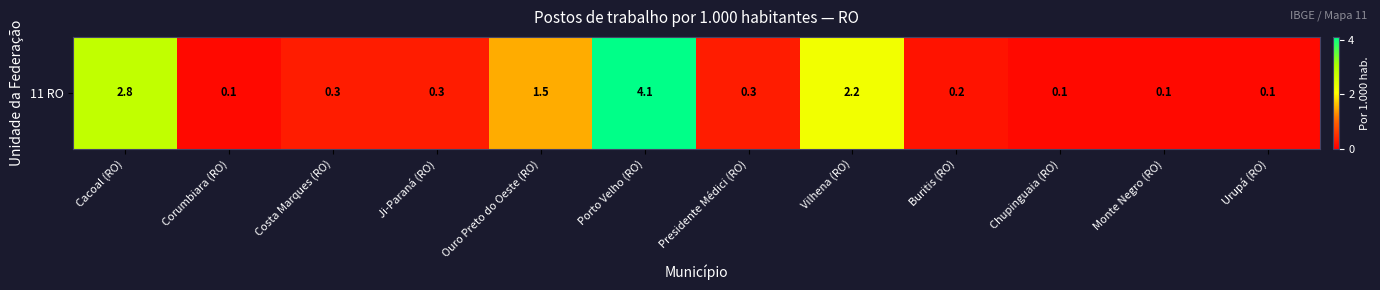

Between Urupá (RO) and Costa Marques (RO), which is larger?

Costa Marques (RO)